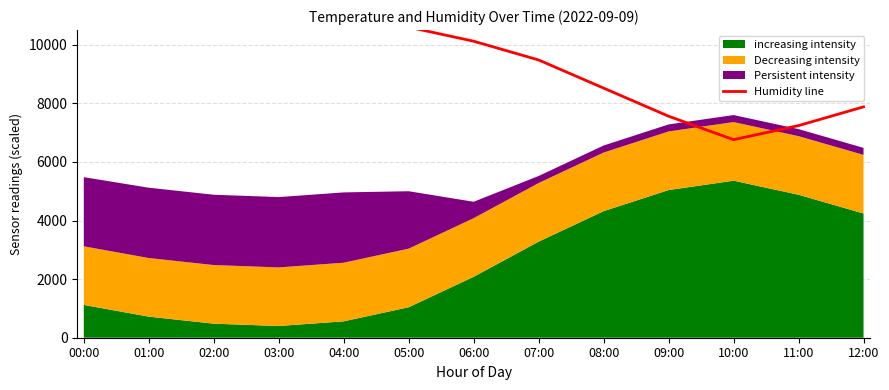

Reading right to left, what are all the values shown in this chart?

7880.0	7240.0	6760.0	7560.0	8520.0	9480.0	10120.0	10600.0	10920.0	11080.0	11240.0	11240.0	11240.0